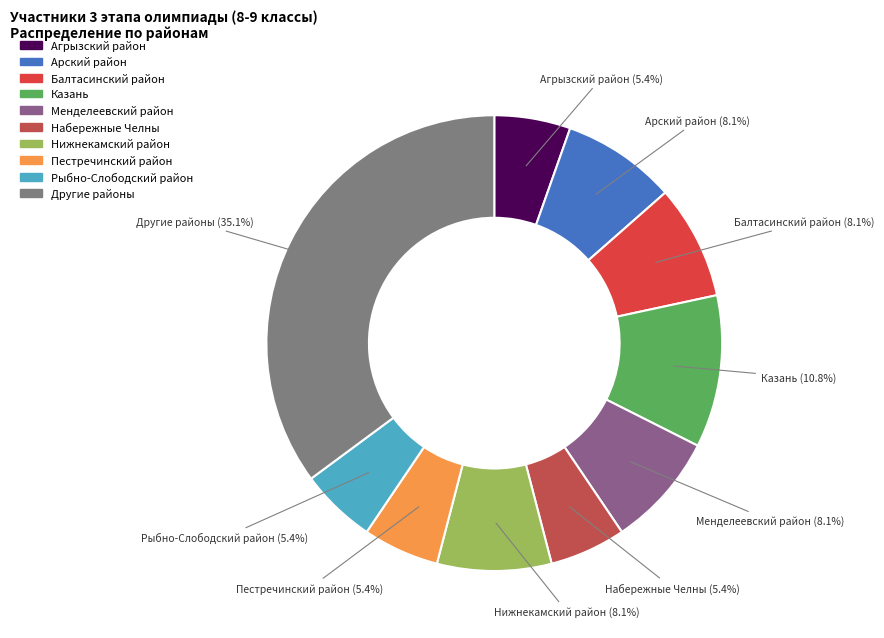

How many segments does this pie chart have?

10